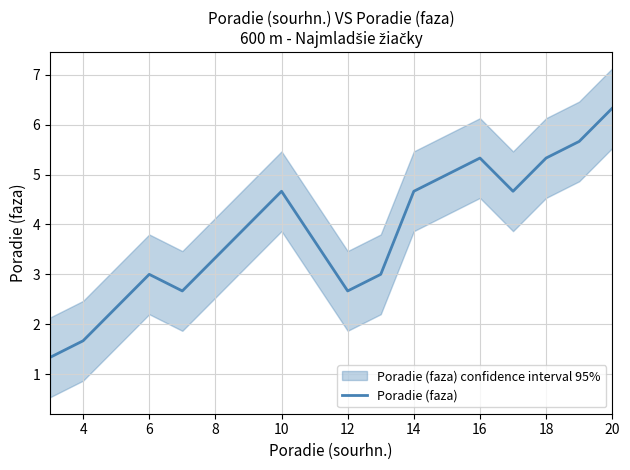

How many series are shown in this chart?

1